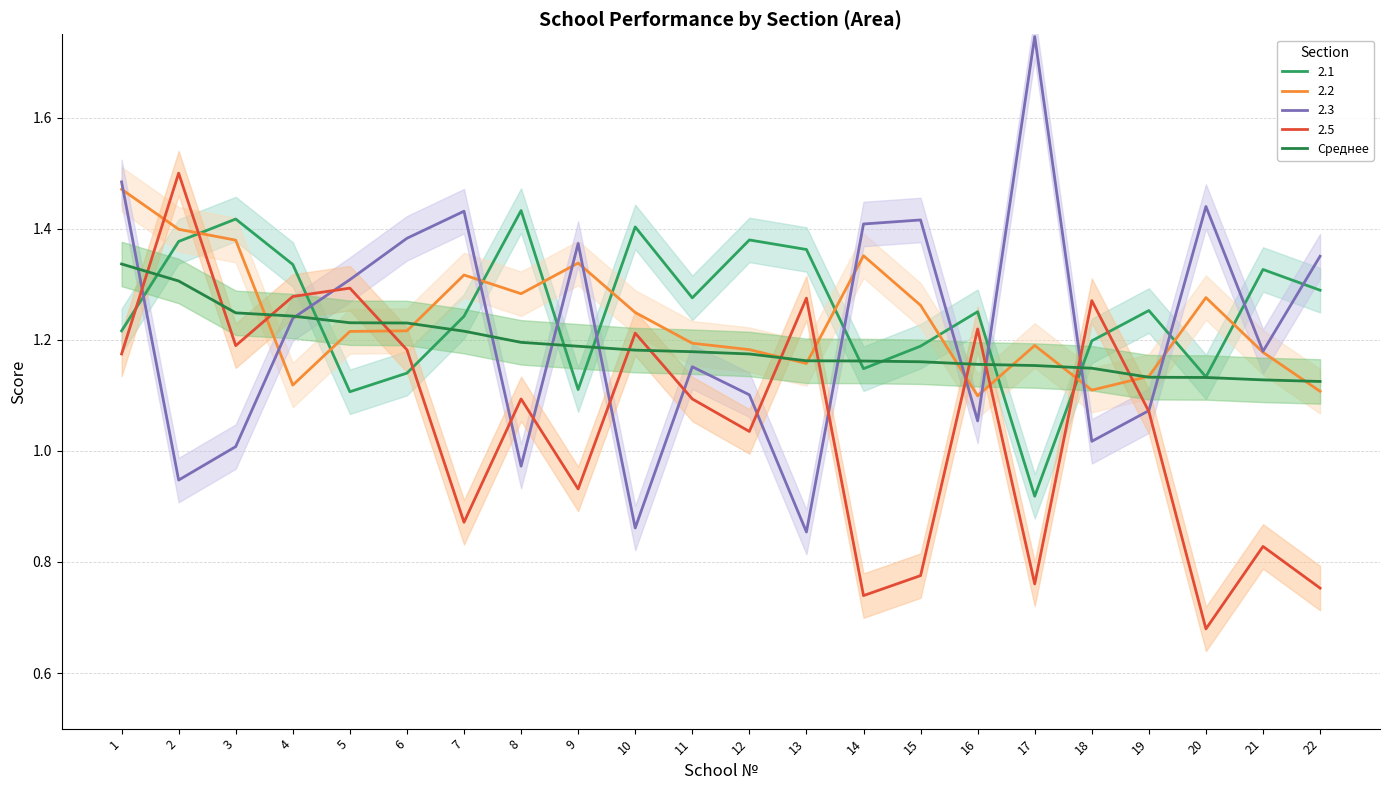

At which label does 2.5 reach its minimum?

20